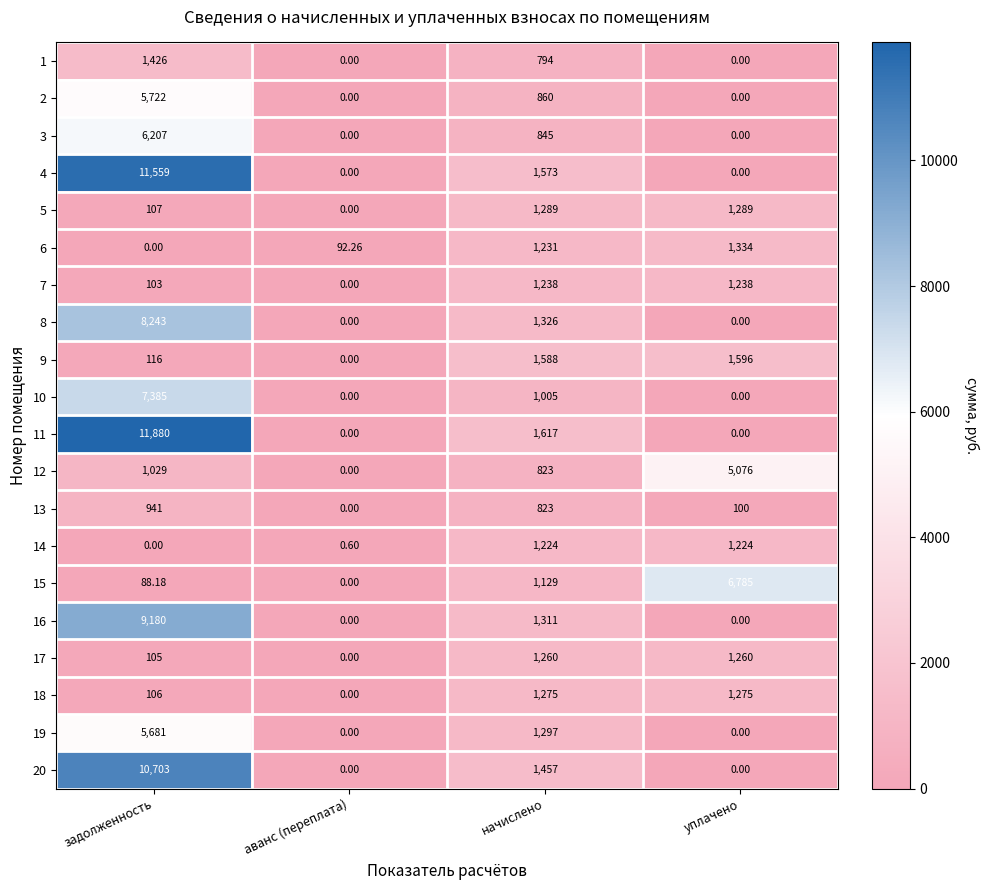

How many values in the 18 series are below 1275?

2